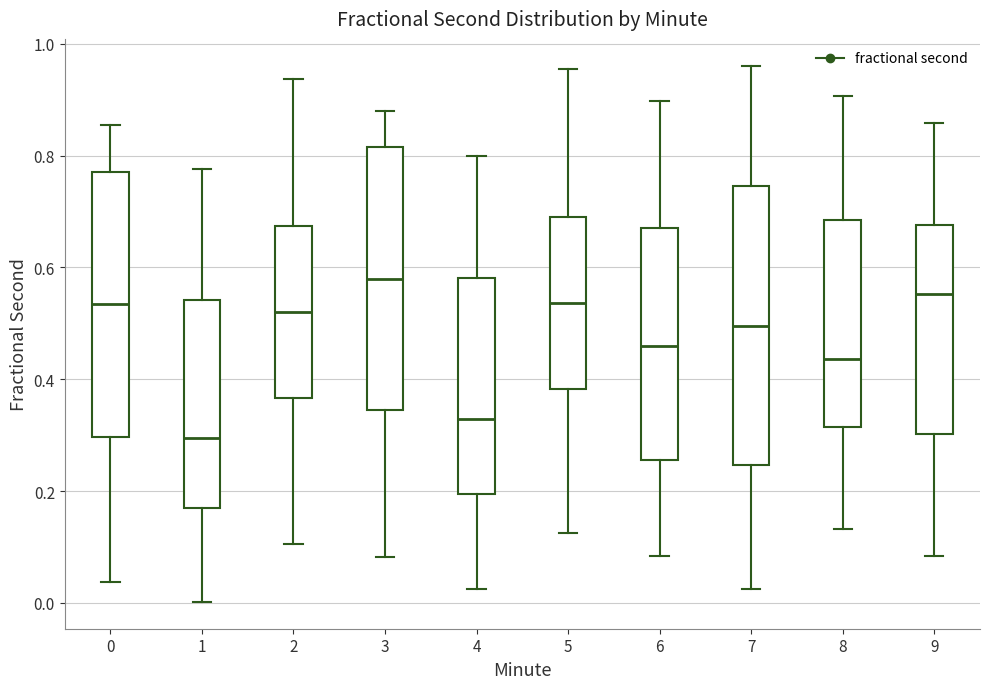

Reading left to right, transcribe this box plot: for each box, give where its median line is, the range the box spans, and where its two whiskers end, as read against the y-axis. The values are not printed on the chart, so give them approximately, as read against the axis.

0: median 0.54, box 0.30 to 0.78, whiskers 0.04 to 0.86
1: median 0.30, box 0.16 to 0.54, whiskers 0.00 to 0.78
2: median 0.52, box 0.36 to 0.68, whiskers 0.10 to 0.94
3: median 0.58, box 0.34 to 0.82, whiskers 0.08 to 0.88
4: median 0.32, box 0.20 to 0.58, whiskers 0.02 to 0.80
5: median 0.54, box 0.38 to 0.70, whiskers 0.12 to 0.96
6: median 0.46, box 0.26 to 0.68, whiskers 0.08 to 0.90
7: median 0.50, box 0.24 to 0.74, whiskers 0.02 to 0.96
8: median 0.44, box 0.32 to 0.68, whiskers 0.14 to 0.90
9: median 0.56, box 0.30 to 0.68, whiskers 0.08 to 0.86